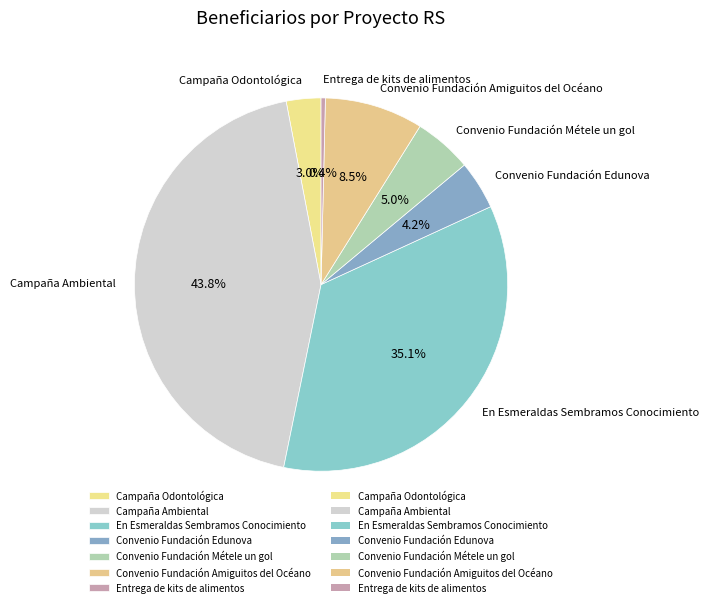

How many slices are in this pie chart?

7